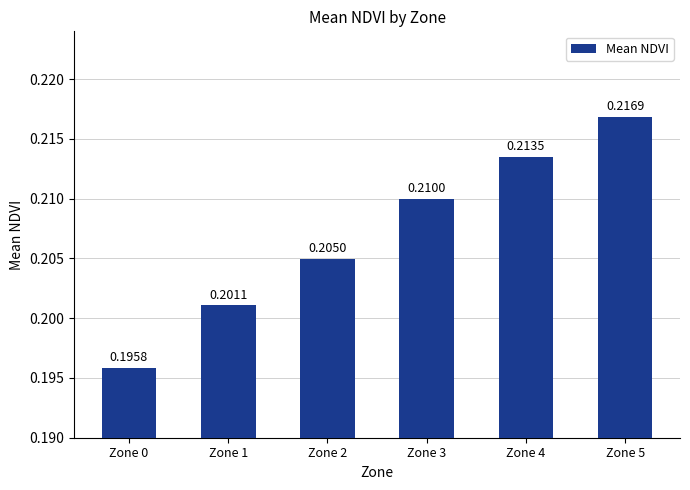

Is it true that the value at Zone 2 is 0.1?

False